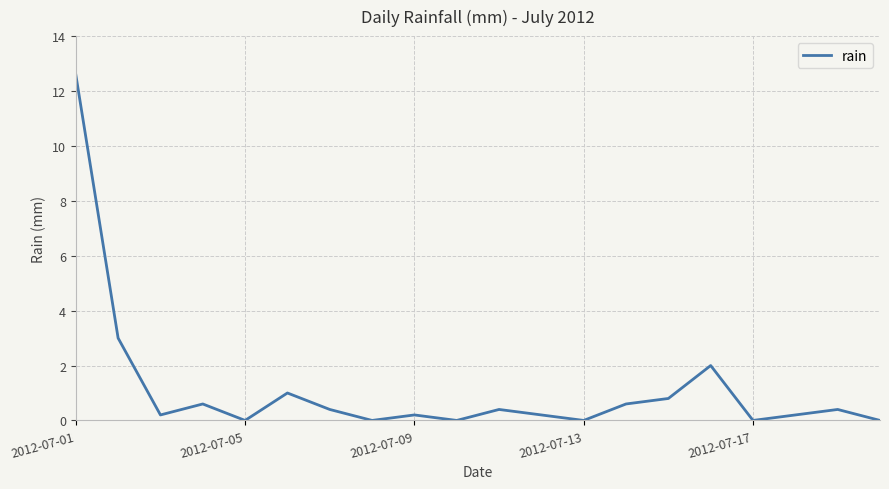

Reading right to left, extract all data points from this chart.

0.0	0.4	0.2	0.0	2.0	0.8	0.6	0.0	0.2	0.4	0.0	0.2	0.0	0.4	1.0	0.0	0.6	0.2	3.0	12.6